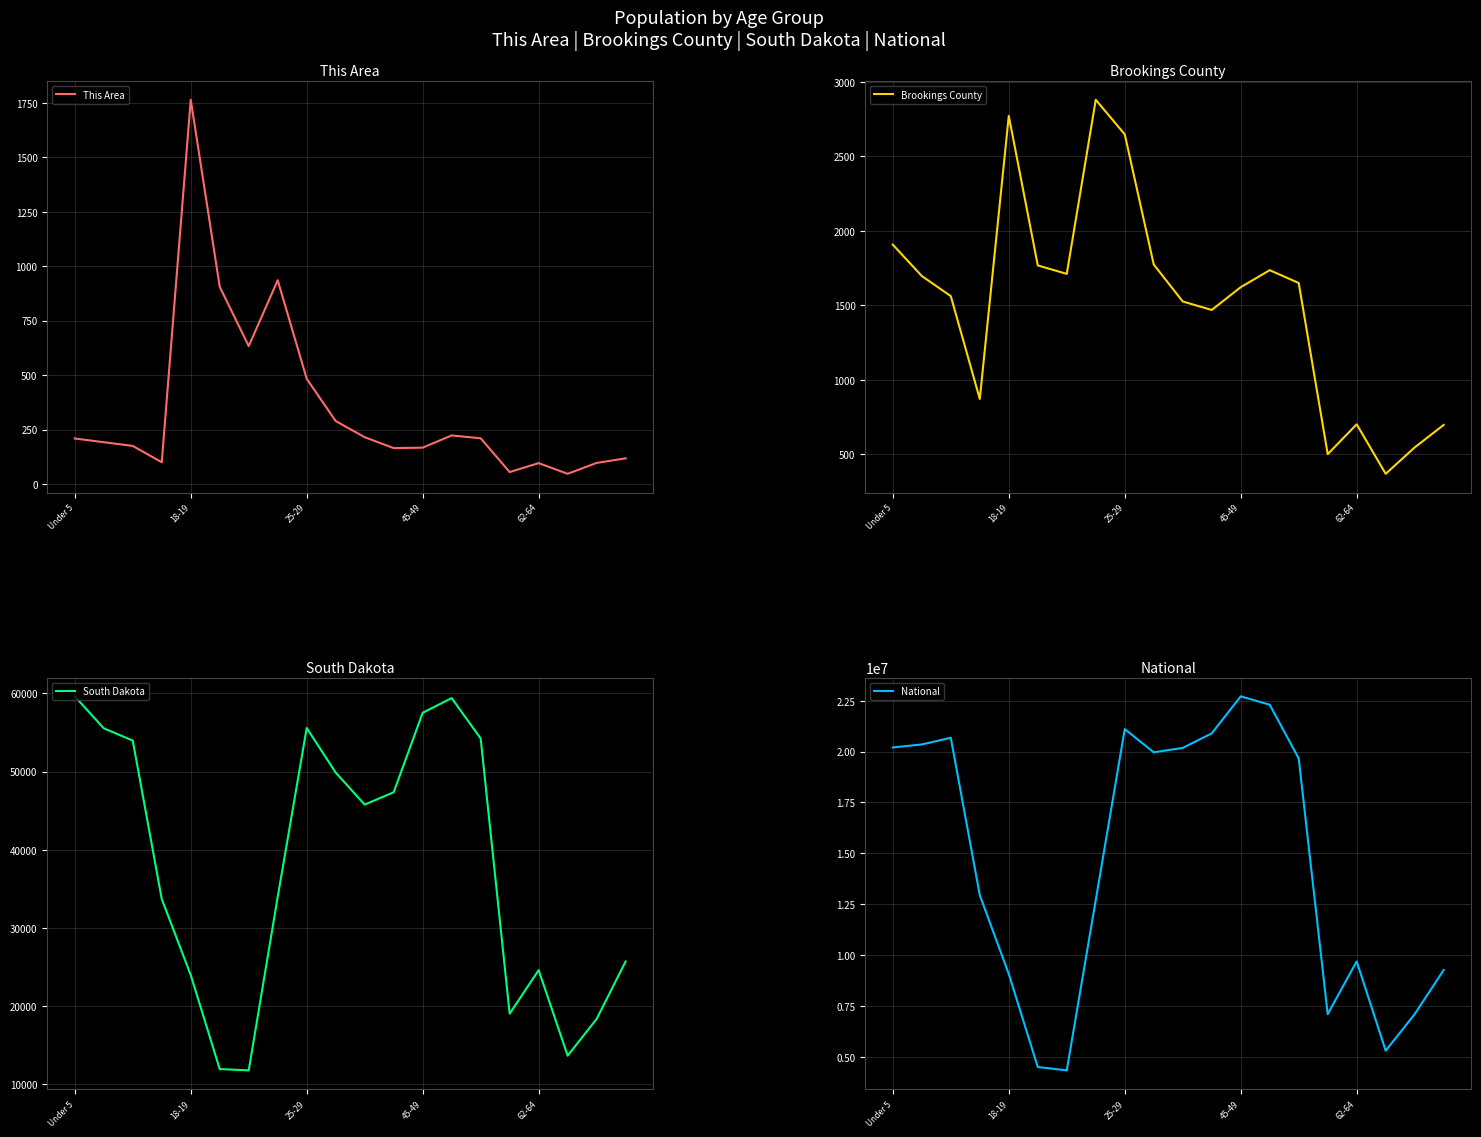

What are all the series names shown in the legend?

This Area, Brookings County, South Dakota, National